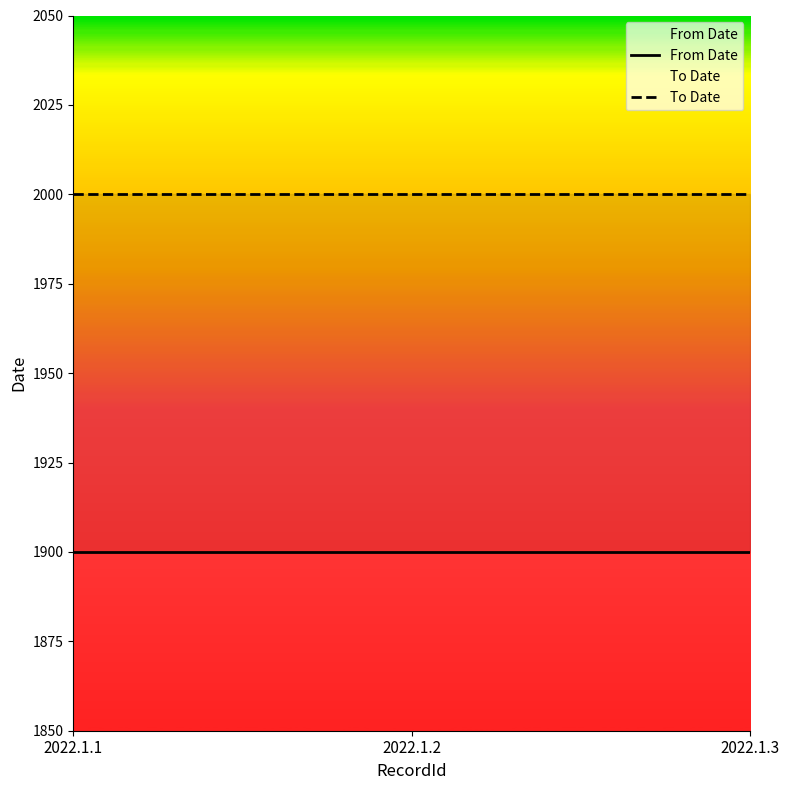

What is the average value of the To Date series?

2000